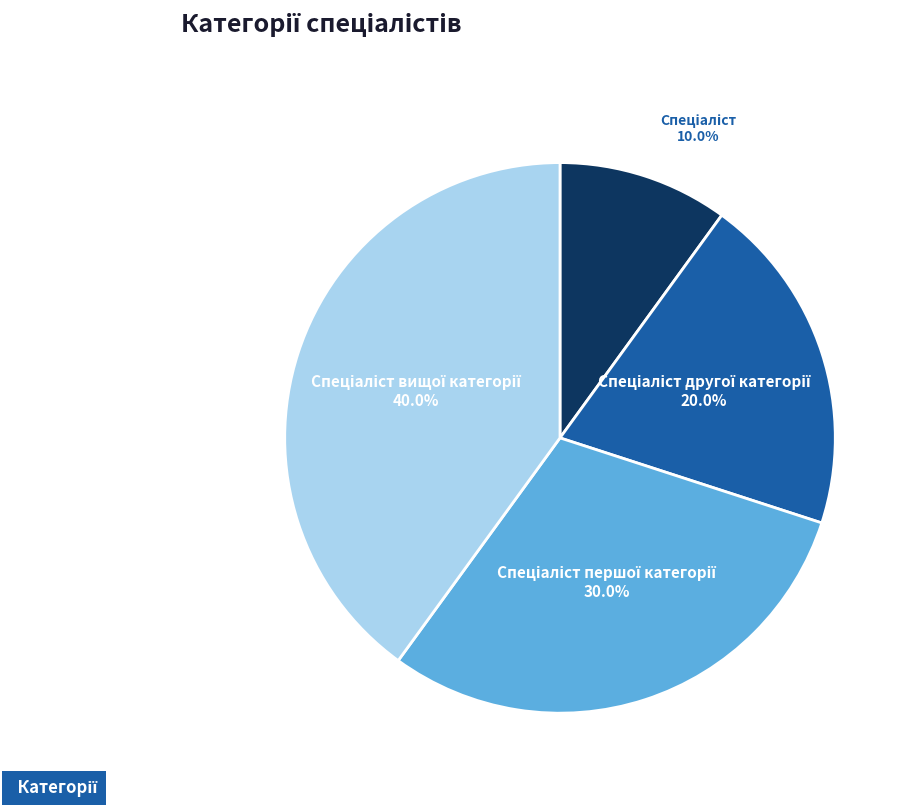

Is there a majority slice in this chart?

No